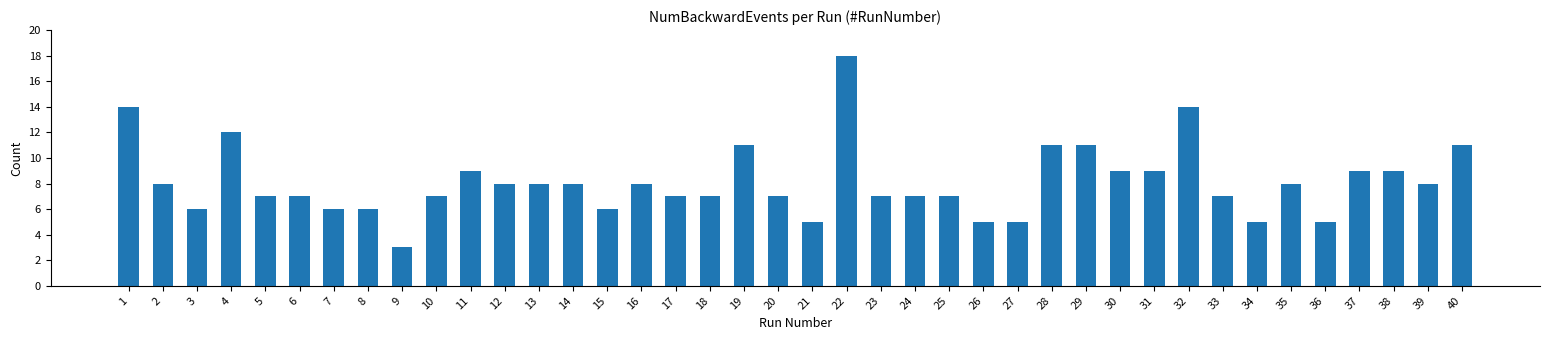

Does the chart contain any negative values?

No